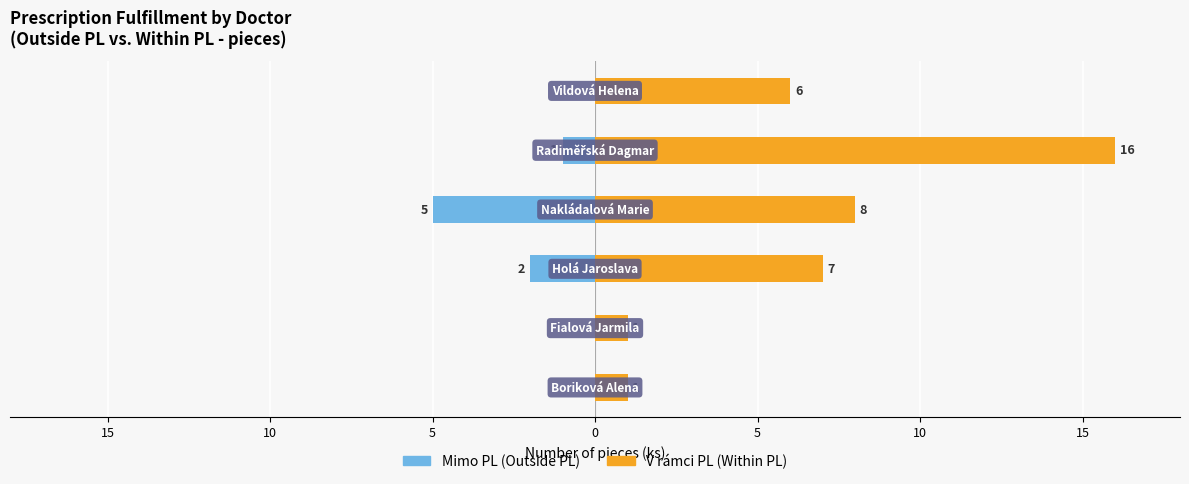

Which series has the largest total across all categories?

V rámci PL (Within PL)